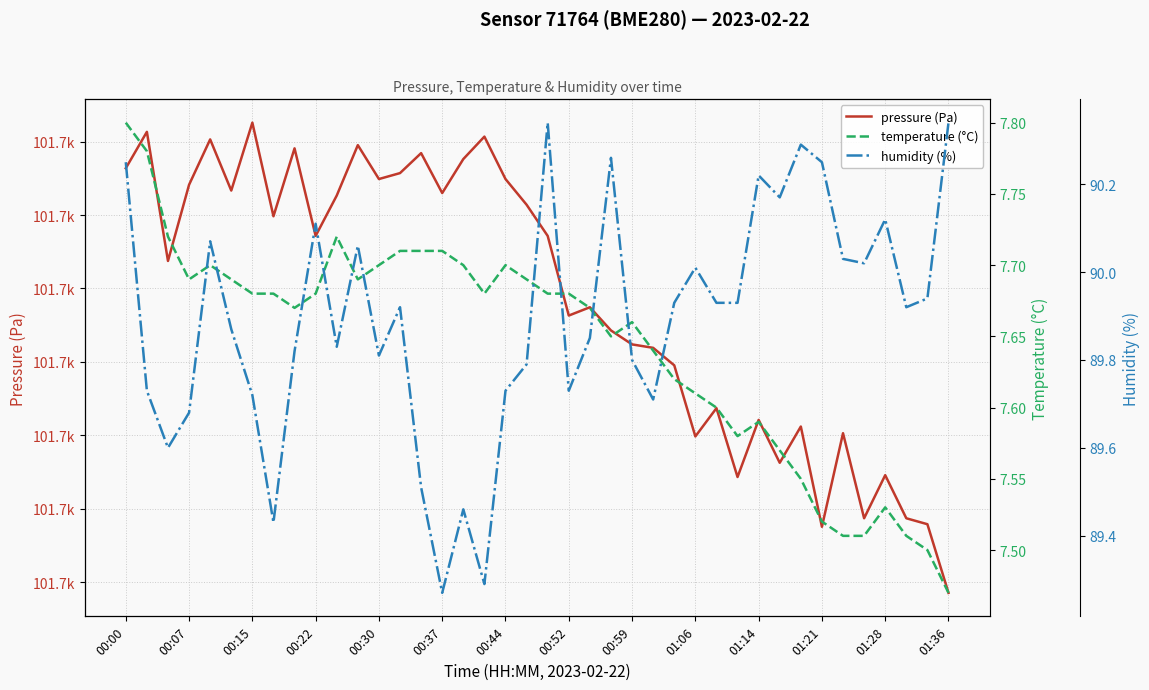

True or false: temperature (°C) and pressure (Pa) cross at least once.

False